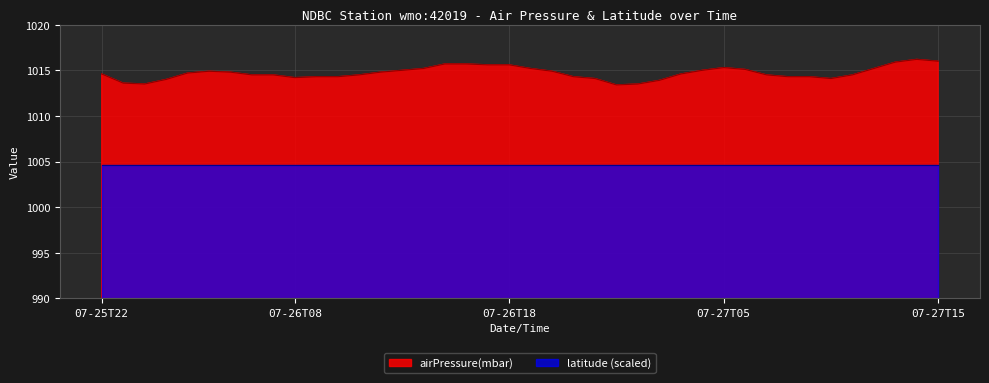

How many categories are shown in the chart?

40